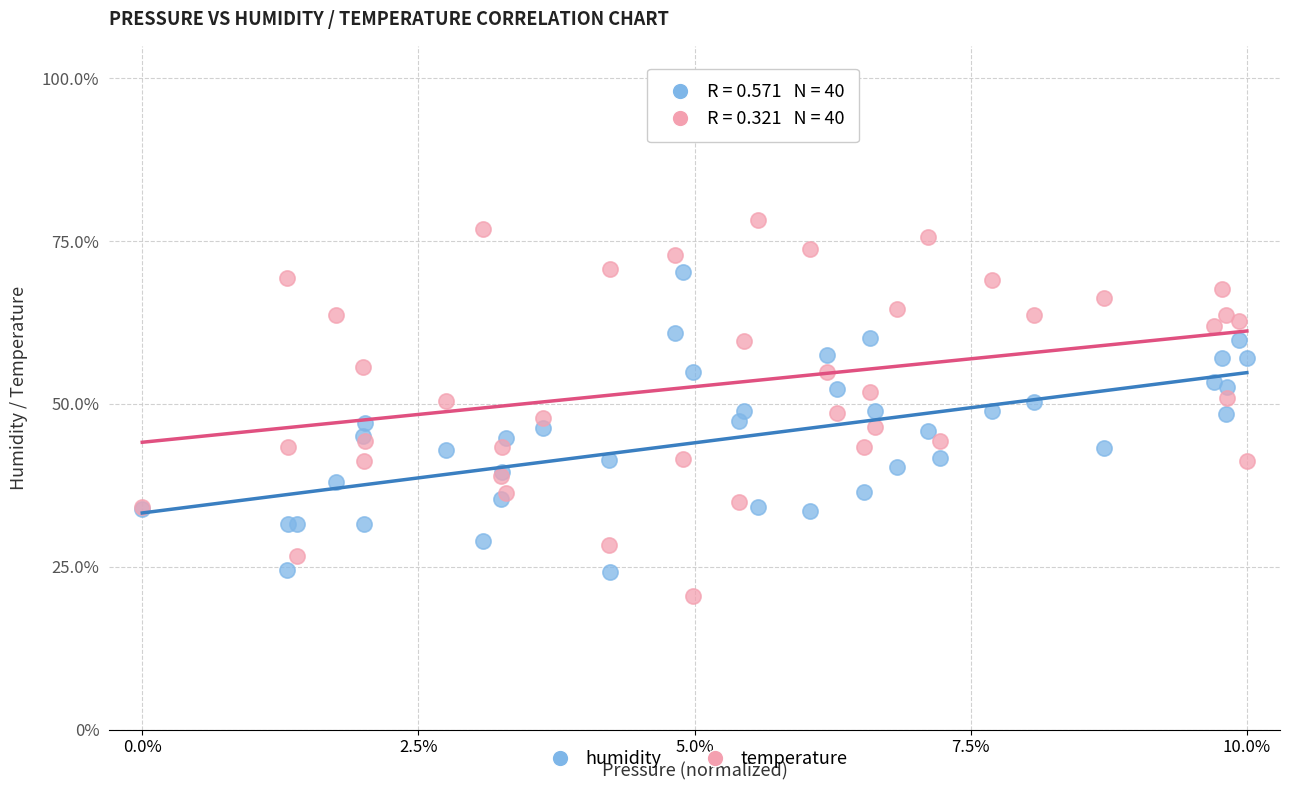

Which series has the widest spread of Y values?

temperature